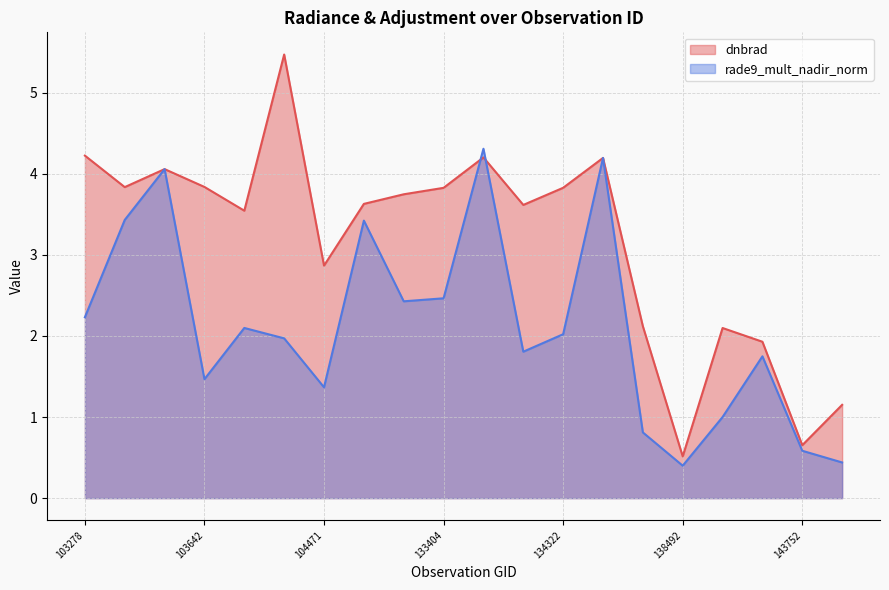

Between 137916 and 140059, which series saw the biggest shift?

rade9_mult_nadir_norm